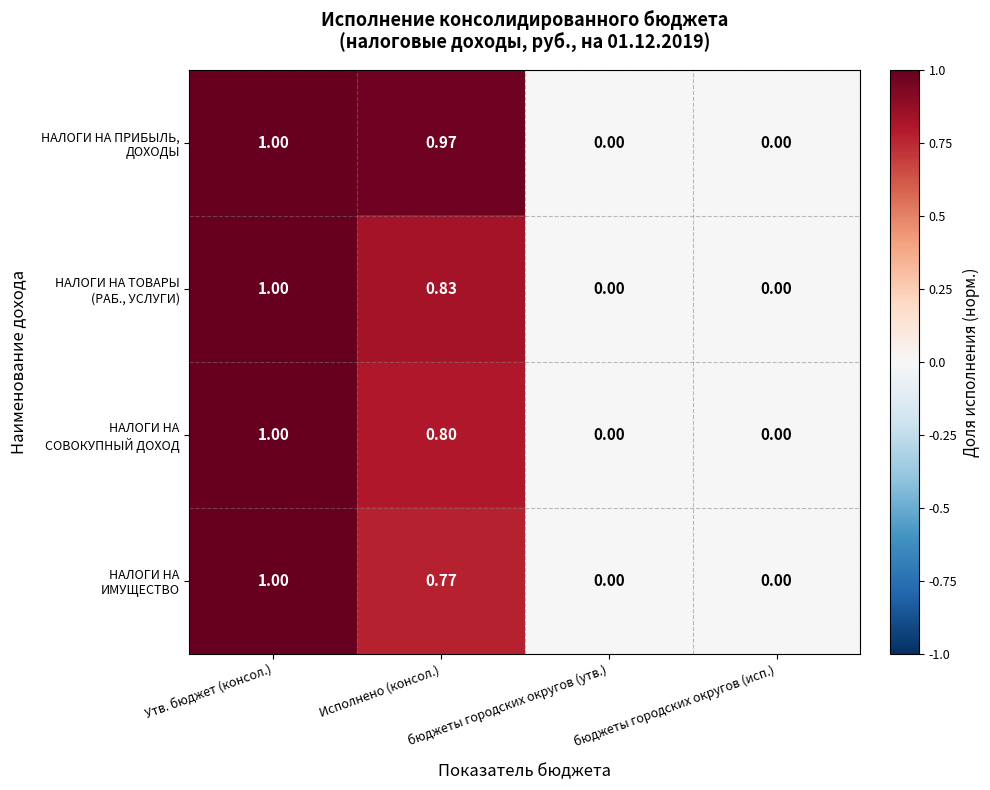

At which category is the sum across all series the highest?

Утв. бюджет (консол.)